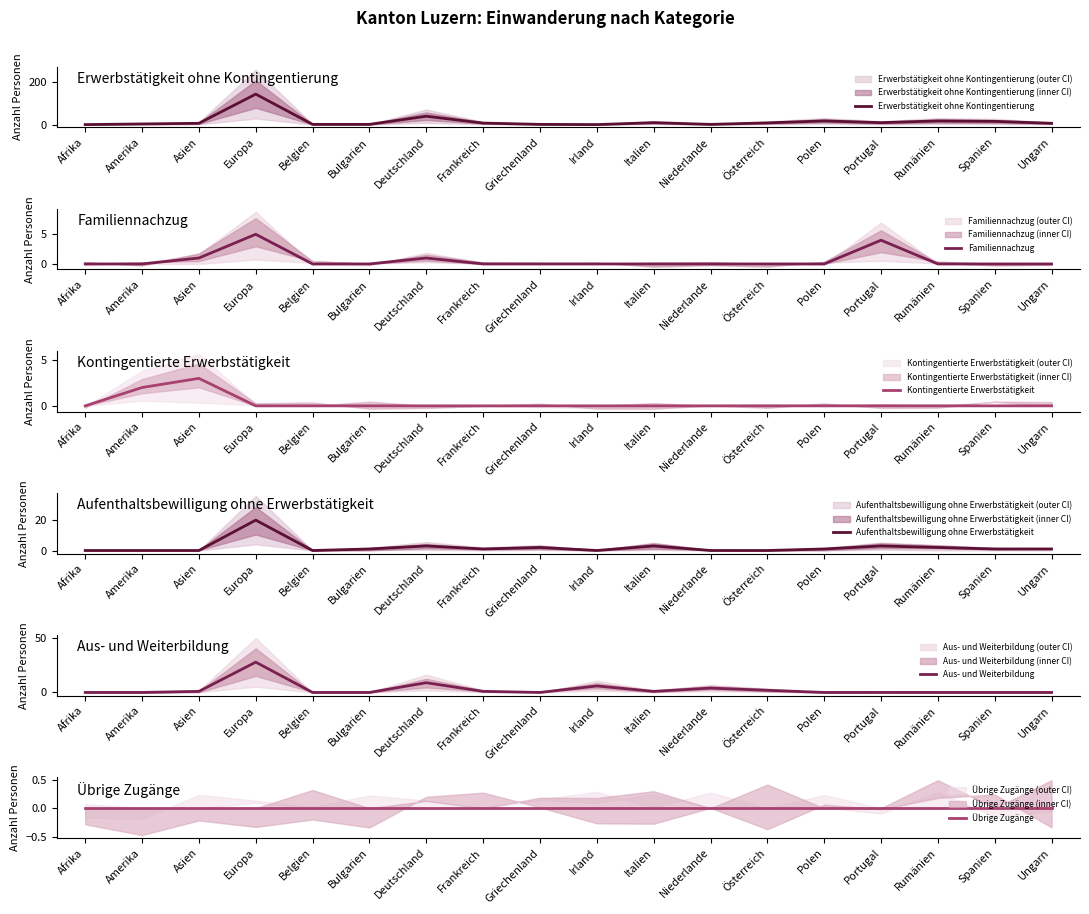

Reading left to right, list all the values displayed in this chart.

Erwerbstätigkeit ohne Kontingentierung: Afrika=0	Amerika=3	Asien=6	Europa=142	Belgien=1	Bulgarien=1	Deutschland=39	Frankreich=7	Griechenland=1	Irland=0	Italien=9	Niederlande=1	Österreich=8	Polen=17	Portugal=9	Rumänien=17	Spanien=15	Ungarn=6
Familiennachzug: Afrika=0	Amerika=0	Asien=1	Europa=5	Belgien=0	Bulgarien=0	Deutschland=1	Frankreich=0	Griechenland=0	Irland=0	Italien=0	Niederlande=0	Österreich=0	Polen=0	Portugal=4	Rumänien=0	Spanien=0	Ungarn=0
Kontingentierte Erwerbstätigkeit: Afrika=0	Amerika=2	Asien=3	Europa=0	Belgien=0	Bulgarien=0	Deutschland=0	Frankreich=0	Griechenland=0	Irland=0	Italien=0	Niederlande=0	Österreich=0	Polen=0	Portugal=0	Rumänien=0	Spanien=0	Ungarn=0
Aufenthaltsbewilligung ohne Erwerbstätigkeit: Afrika=0	Amerika=0	Asien=0	Europa=20	Belgien=0	Bulgarien=1	Deutschland=3	Frankreich=1	Griechenland=2	Irland=0	Italien=3	Niederlande=0	Österreich=0	Polen=1	Portugal=3	Rumänien=2	Spanien=1	Ungarn=1
Aus- und Weiterbildung: Afrika=0	Amerika=0	Asien=1	Europa=28	Belgien=0	Bulgarien=0	Deutschland=9	Frankreich=1	Griechenland=0	Irland=6	Italien=1	Niederlande=4	Österreich=2	Polen=0	Portugal=0	Rumänien=0	Spanien=0	Ungarn=0
Übrige Zugänge: Afrika=0	Amerika=0	Asien=0	Europa=0	Belgien=0	Bulgarien=0	Deutschland=0	Frankreich=0	Griechenland=0	Irland=0	Italien=0	Niederlande=0	Österreich=0	Polen=0	Portugal=0	Rumänien=0	Spanien=0	Ungarn=0